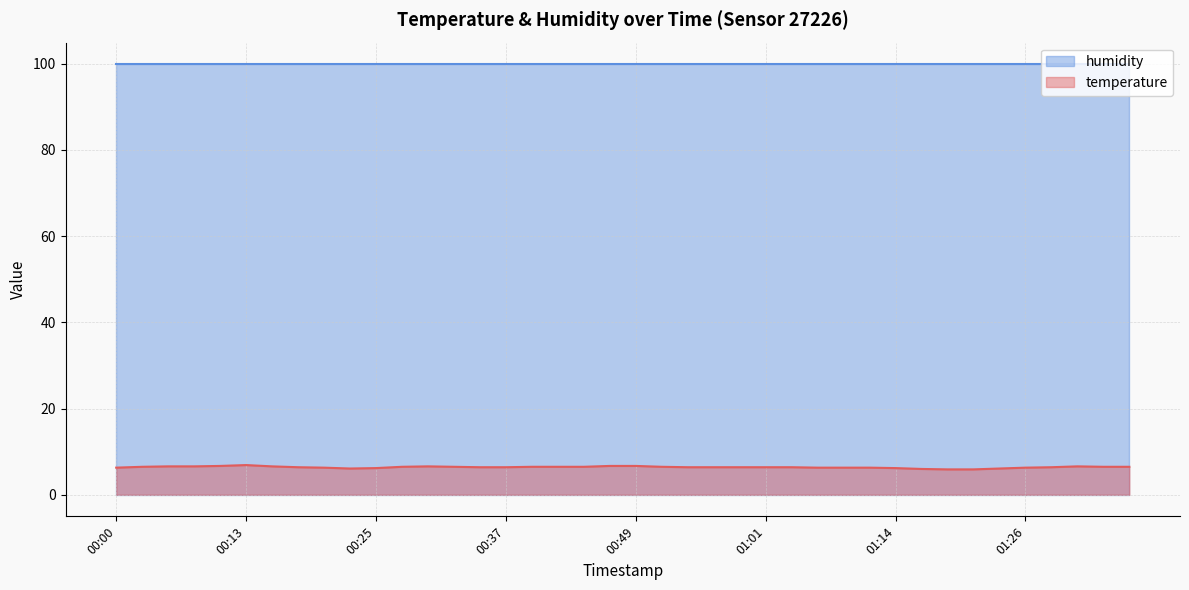

List the labels in order of value, smallest first.

01:19, 01:21, 01:16, 00:22, 01:24, 00:25, 01:14, 00:00, 00:20, 01:06, 01:09, 01:11, 01:26, 00:17, 00:34, 00:37, 00:54, 00:56, 00:59, 01:01, 01:04, 01:29, 00:03, 00:27, 00:32, 00:39, 00:42, 00:44, 00:51, 01:33, 01:36, 00:05, 00:08, 00:15, 00:30, 01:31, 00:10, 00:47, 00:49, 00:13